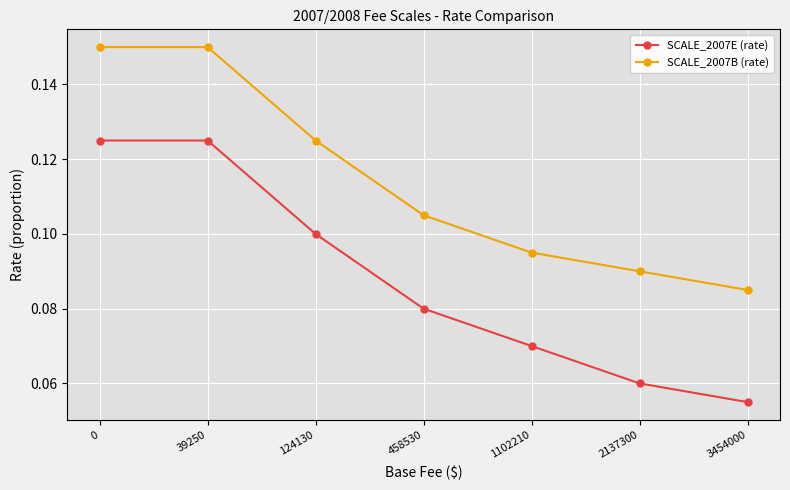

How many lines are shown in the chart?

2